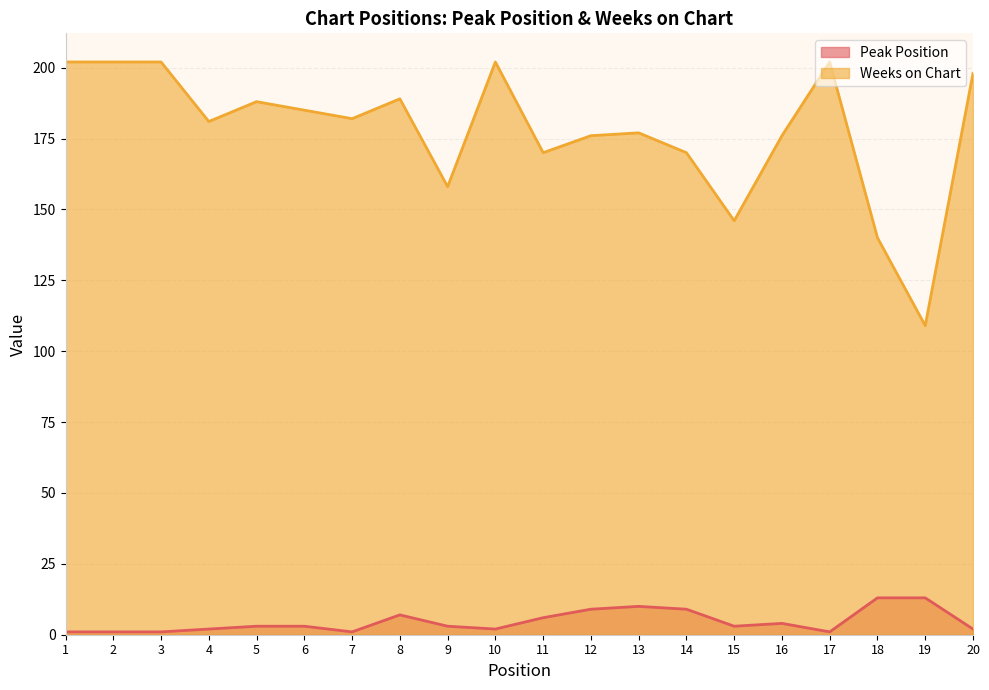

Which series has the largest range (max minus min)?

Weeks on Chart